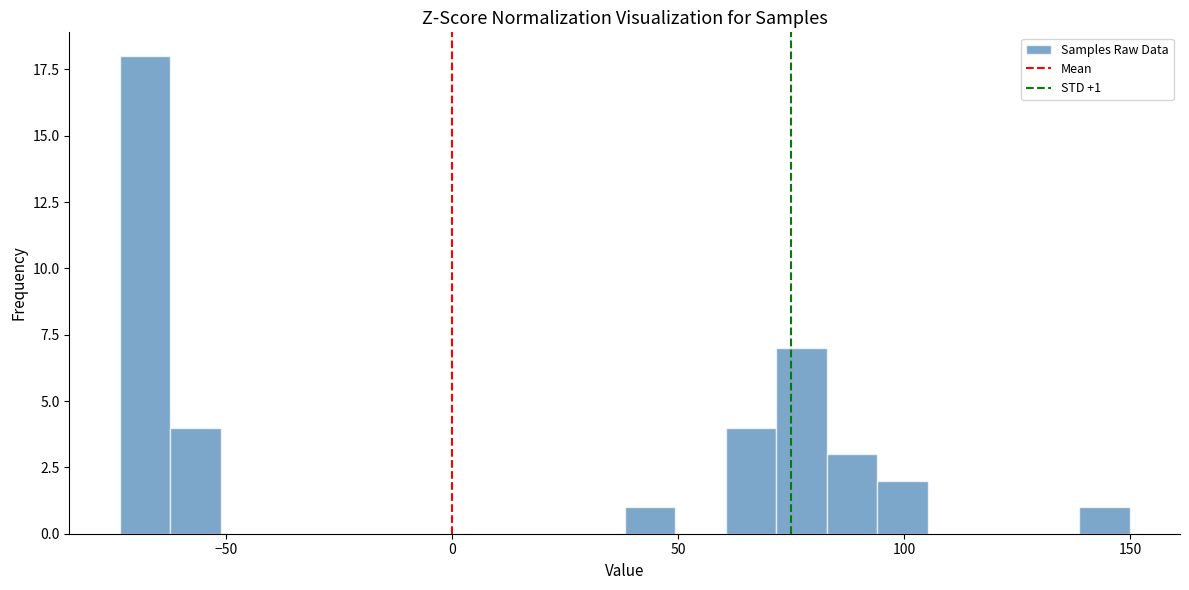

Read against the x-axis, roughly where is the centre of the tallest bar?

-70